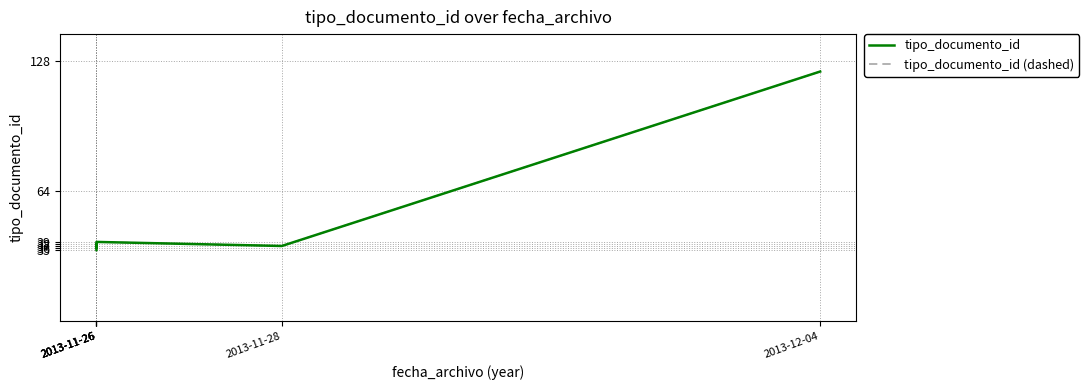

Which series has the largest range (max minus min)?

tipo_documento_id